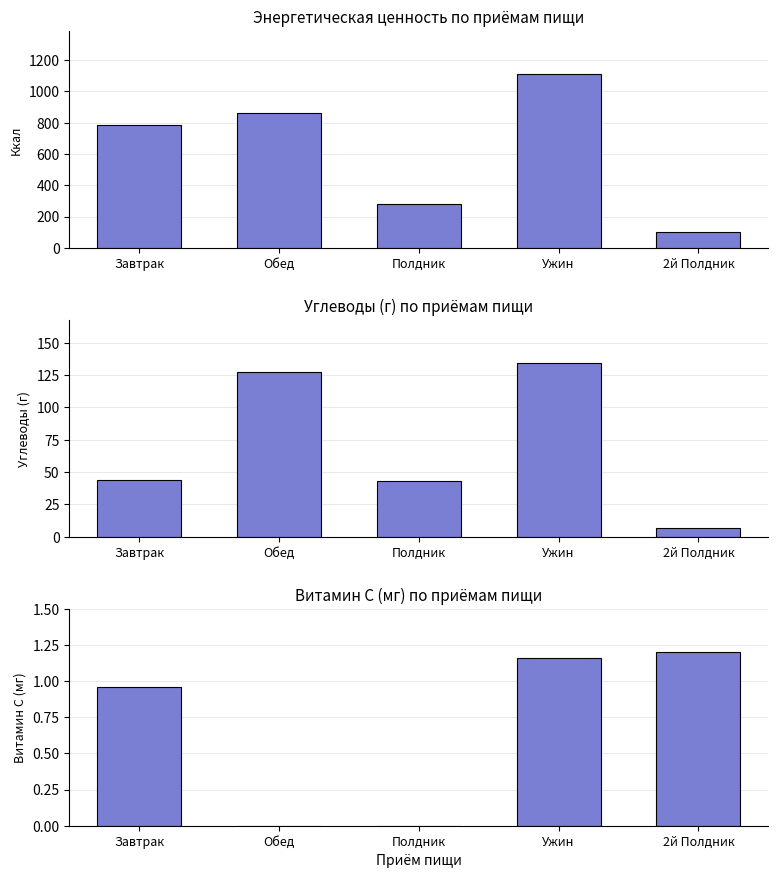

What is the difference between the Витамин C (мг) values at Полдник and Завтрак?

1.0